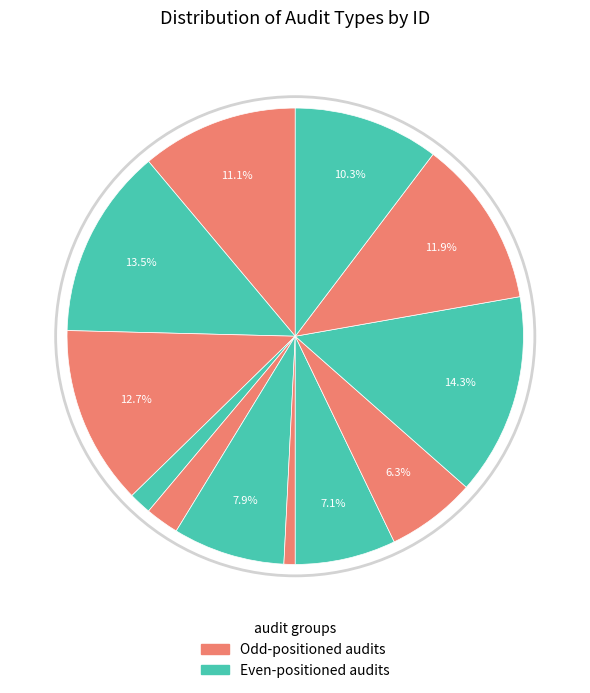

Rank the categories by value from lowest to highest.

MLC Audit, ISM Audit, ISPS Audit, Nav Audit / Verification, Mooring Audit, IT Audit, Suptd. Insp., Bunkering Audit, Ship Staff Insp., Engineering Audit, Cargo Audit, Onboard Training